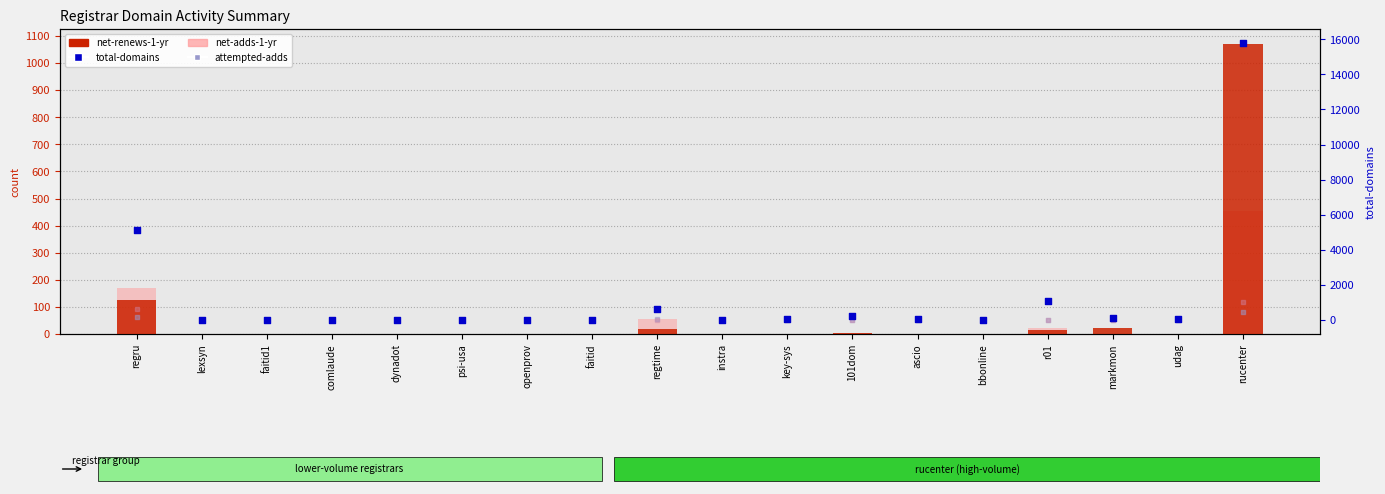

Which series has the largest Y range (max minus min)?

total-domains